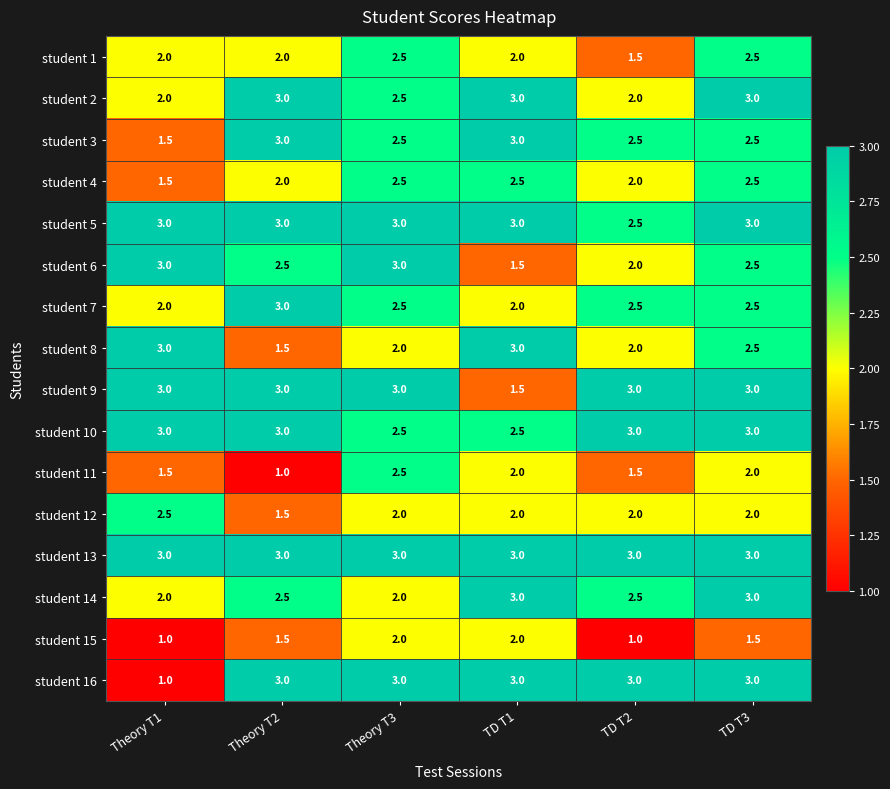

Which series has the largest total across all categories?

student 13